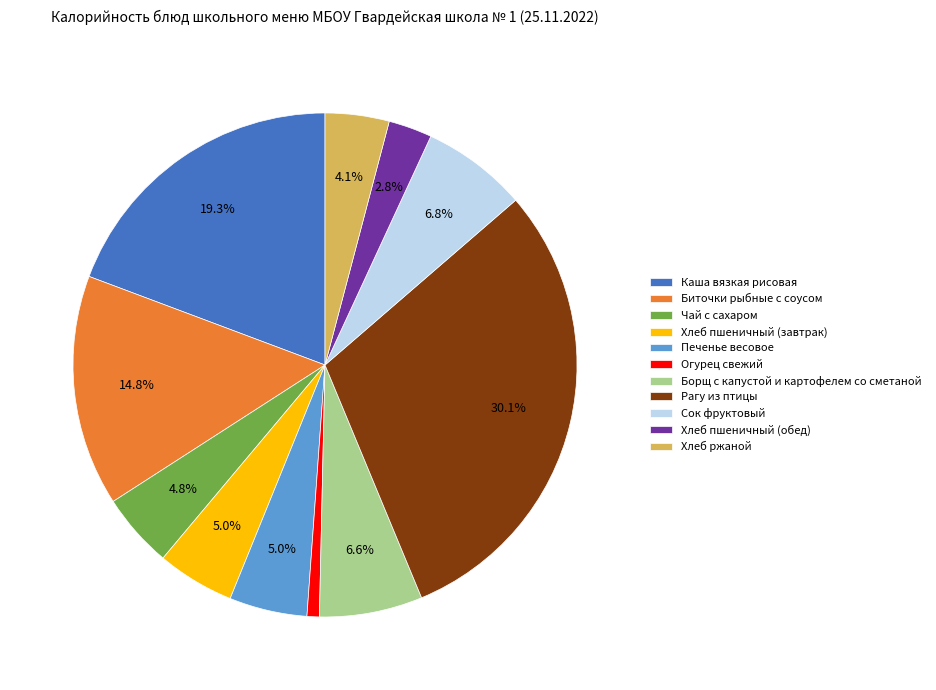

How many slices are in this pie chart?

11